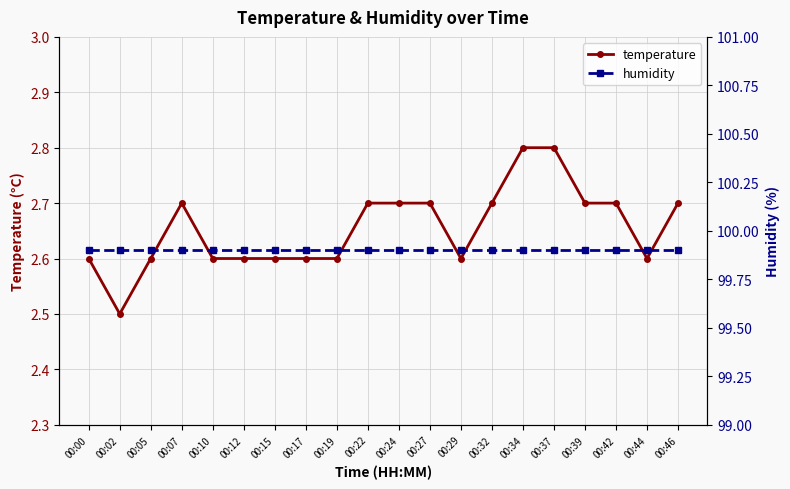

Reading left to right, list all the values displayed in this chart.

temperature: 00:00=2.6	00:02=2.5	00:05=2.6	00:07=2.7	00:10=2.6	00:12=2.6	00:15=2.6	00:17=2.6	00:19=2.6	00:22=2.7	00:24=2.7	00:27=2.7	00:29=2.6	00:32=2.7	00:34=2.8	00:37=2.8	00:39=2.7	00:42=2.7	00:44=2.6	00:46=2.7
humidity: 00:00=99.9	00:02=99.9	00:05=99.9	00:07=99.9	00:10=99.9	00:12=99.9	00:15=99.9	00:17=99.9	00:19=99.9	00:22=99.9	00:24=99.9	00:27=99.9	00:29=99.9	00:32=99.9	00:34=99.9	00:37=99.9	00:39=99.9	00:42=99.9	00:44=99.9	00:46=99.9